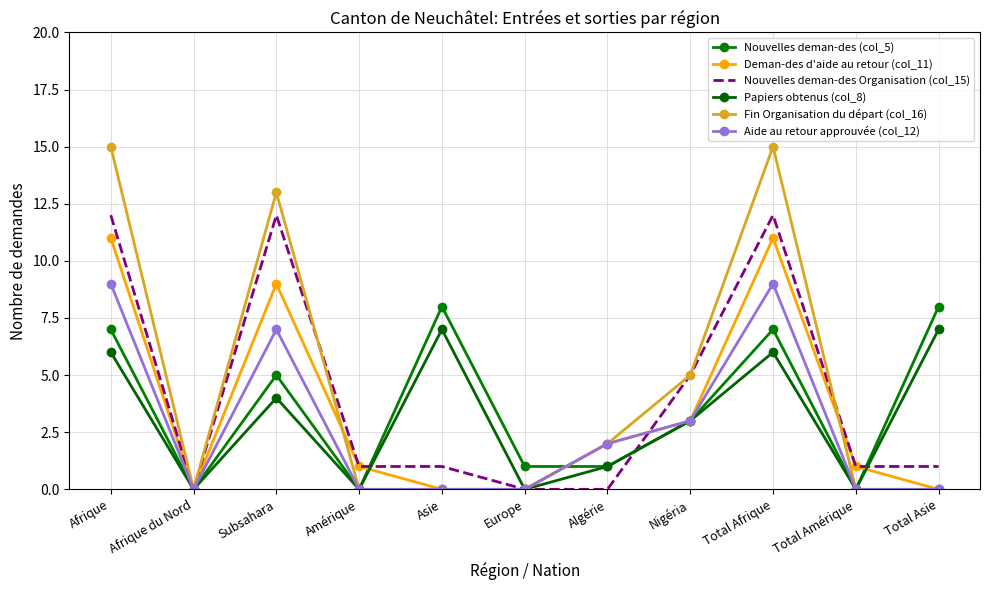

True or false: Nouvelles deman-des (col_5) has more than 0 points higher than both neighbors.

True